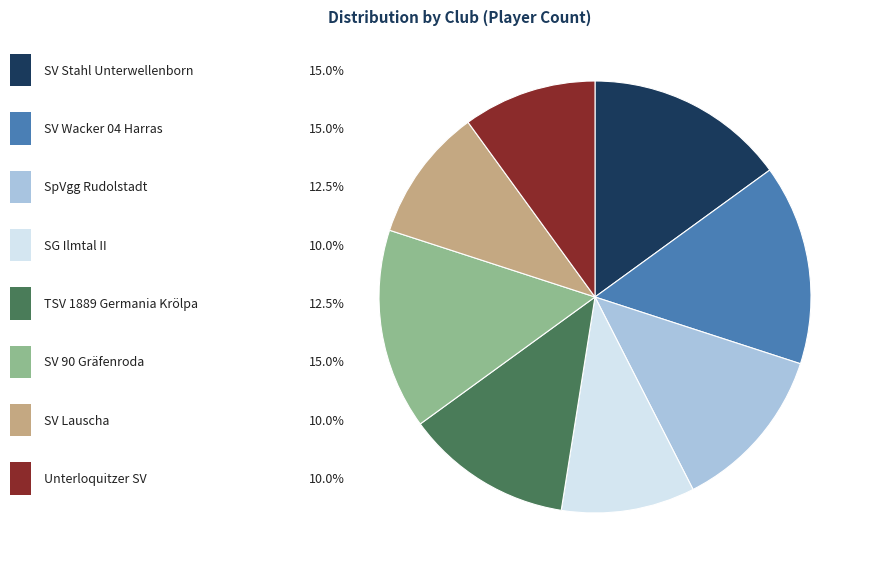

Is there a majority slice in this chart?

No